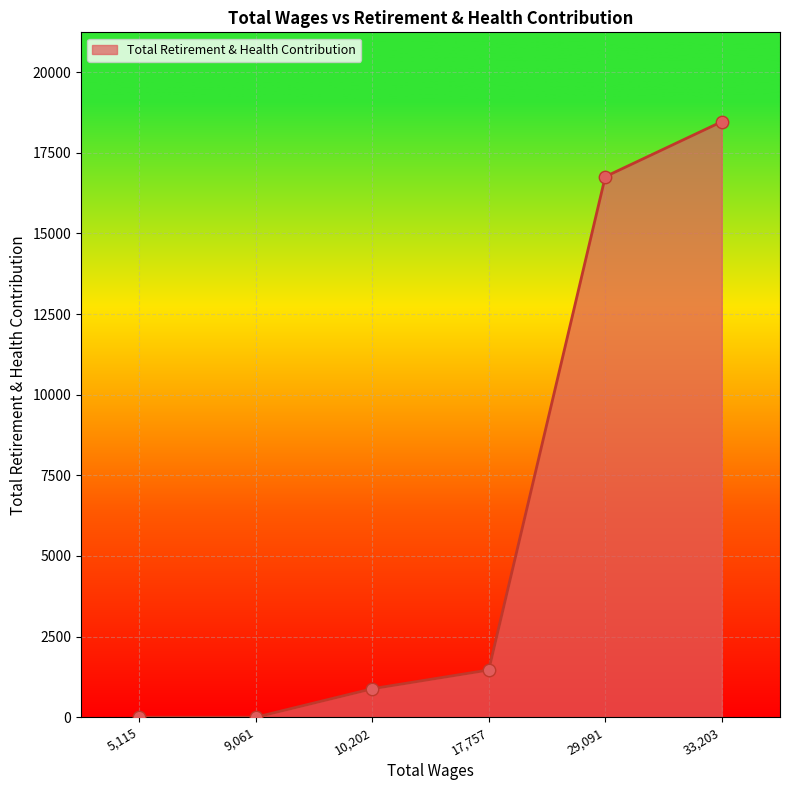

What is the change in value from 9,061 to 10,202?

+883